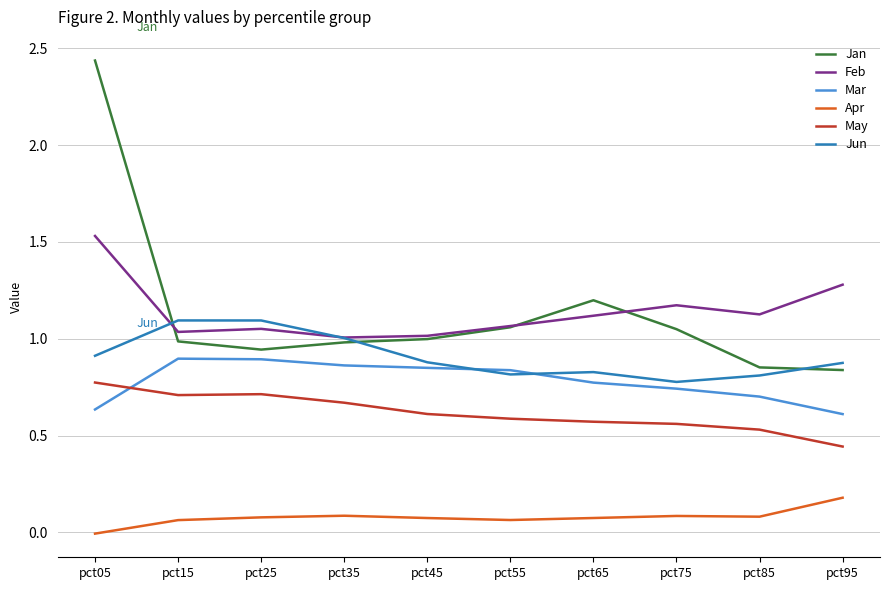

True or false: Jun and May intersect in this chart.

False